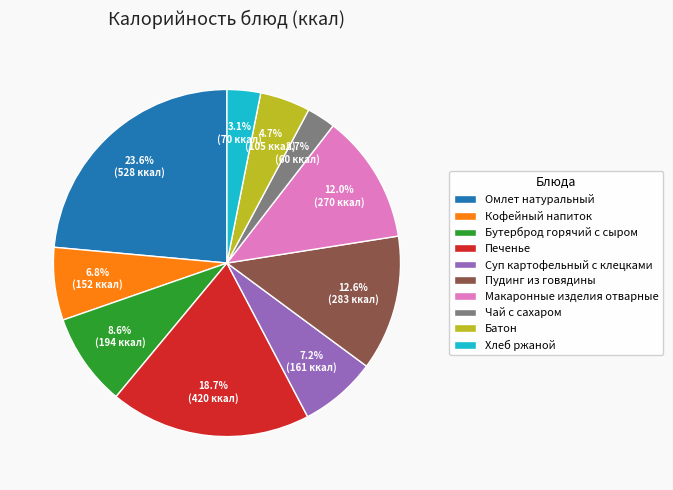

Approximately how many times larger is the value at Чай с сахаром compared to Кофейный напиток?

0.4